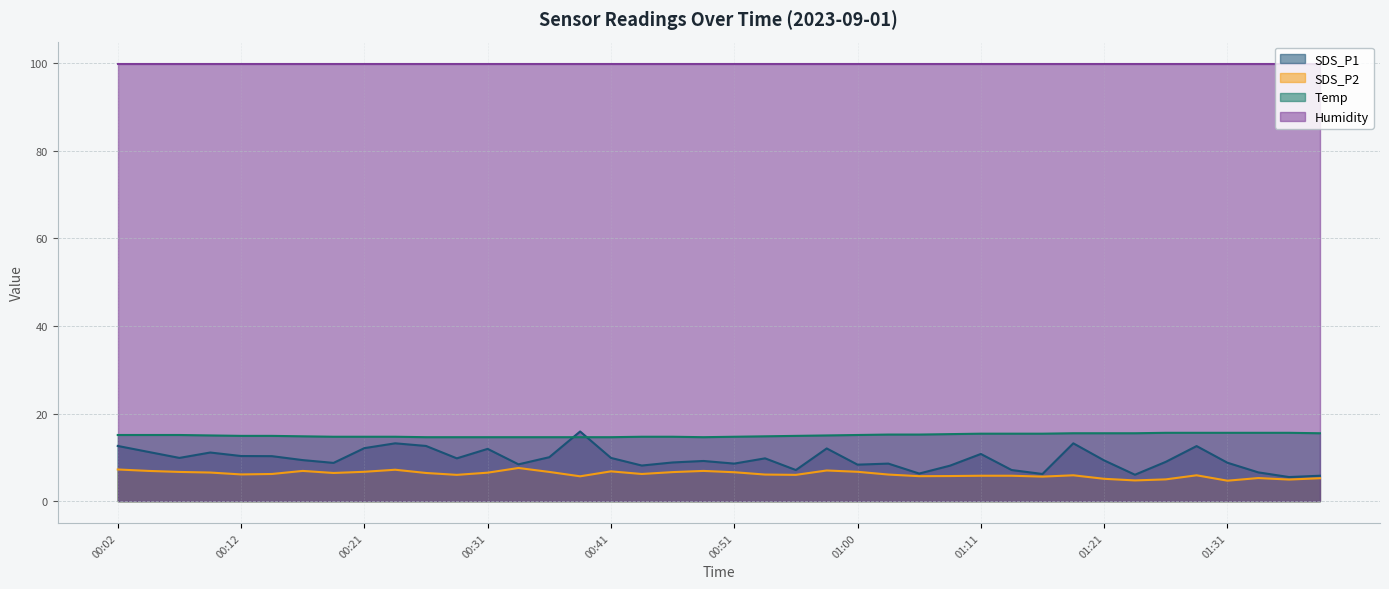

Is it true that SDS_P2 equals 6.1 at 01:03?

True